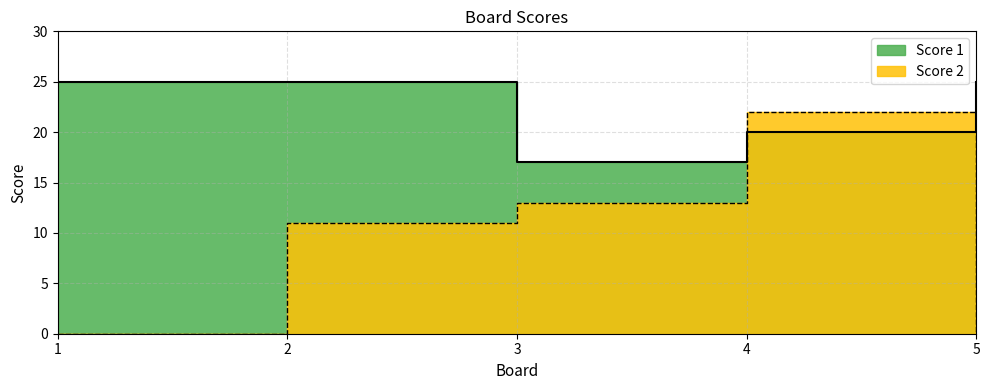

What is the difference between the highest and lowest values at 4?

2